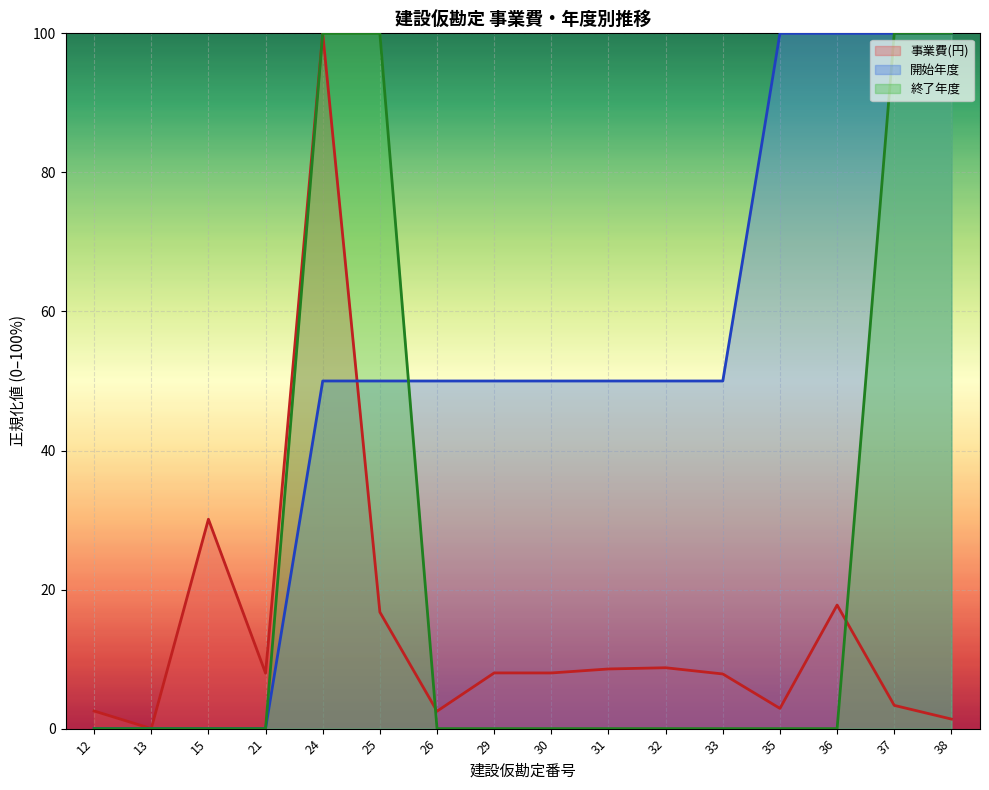

How many values in the 事業費(円) series are below 8?

8